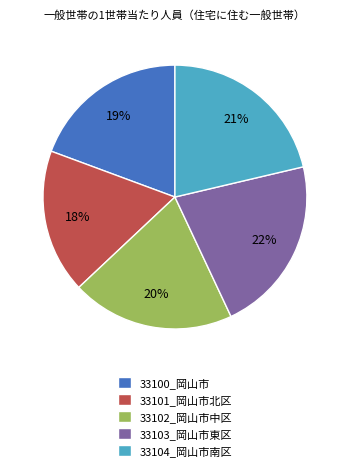

To the nearest percent, what is the combined percentage of 33104_岡山市南区 and 33102_岡山市中区?

41%